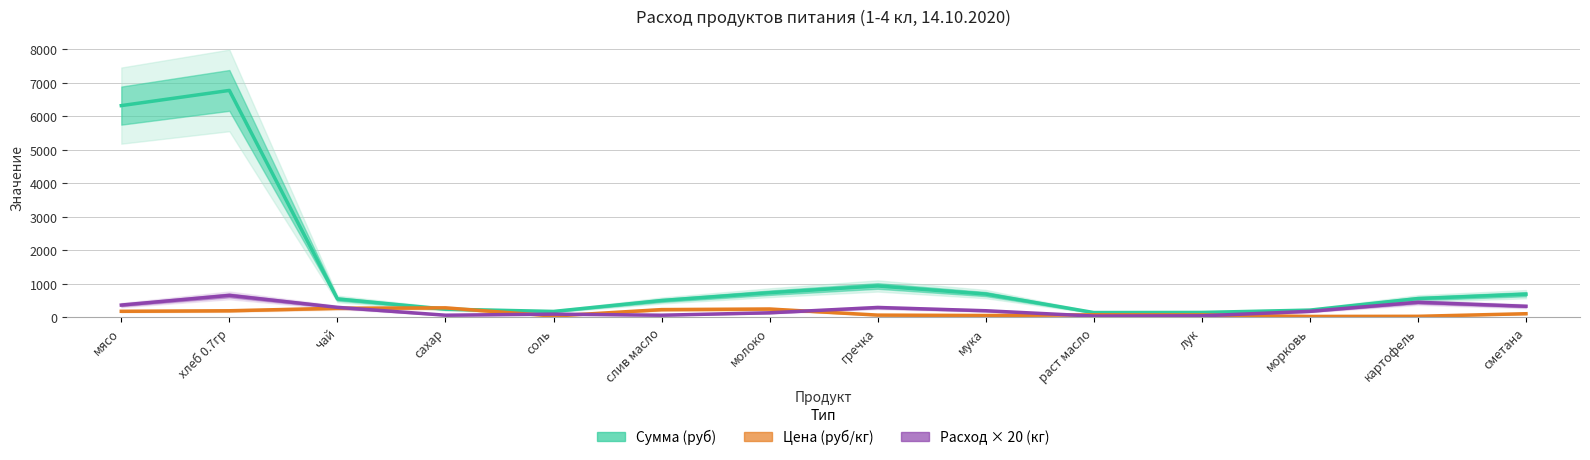

What is the average value of the Цена (руб/кг) series?

129.0